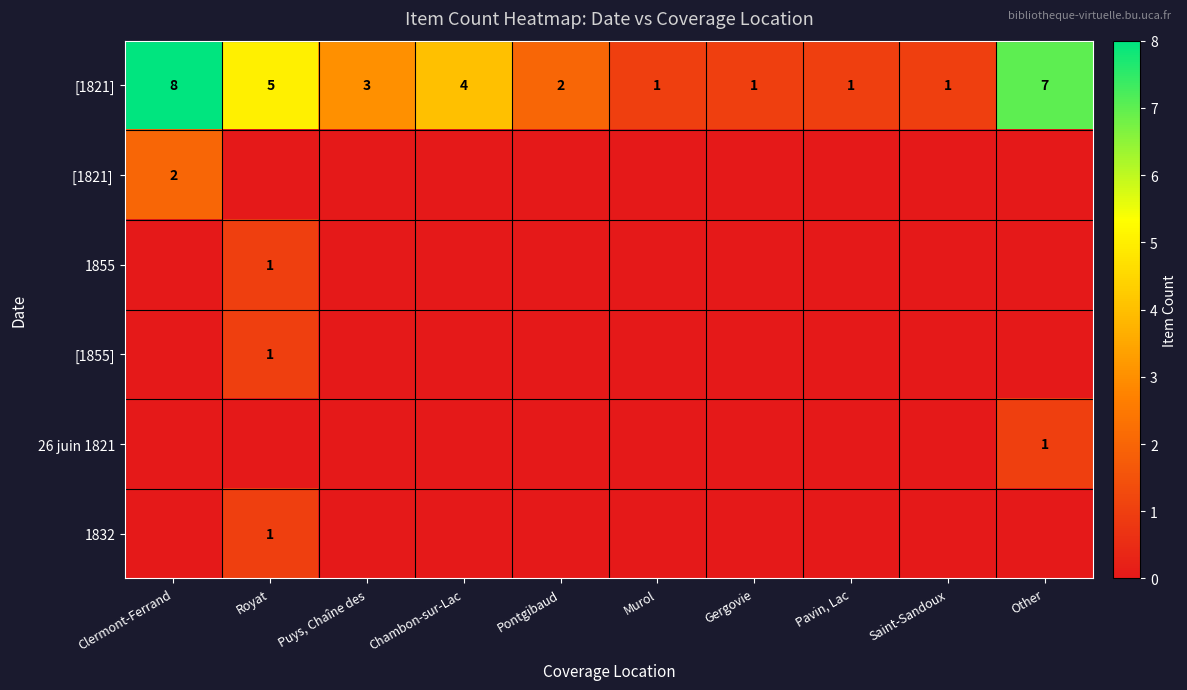

The 26 juin 1821 series shows 2 at Other. True or false?

False